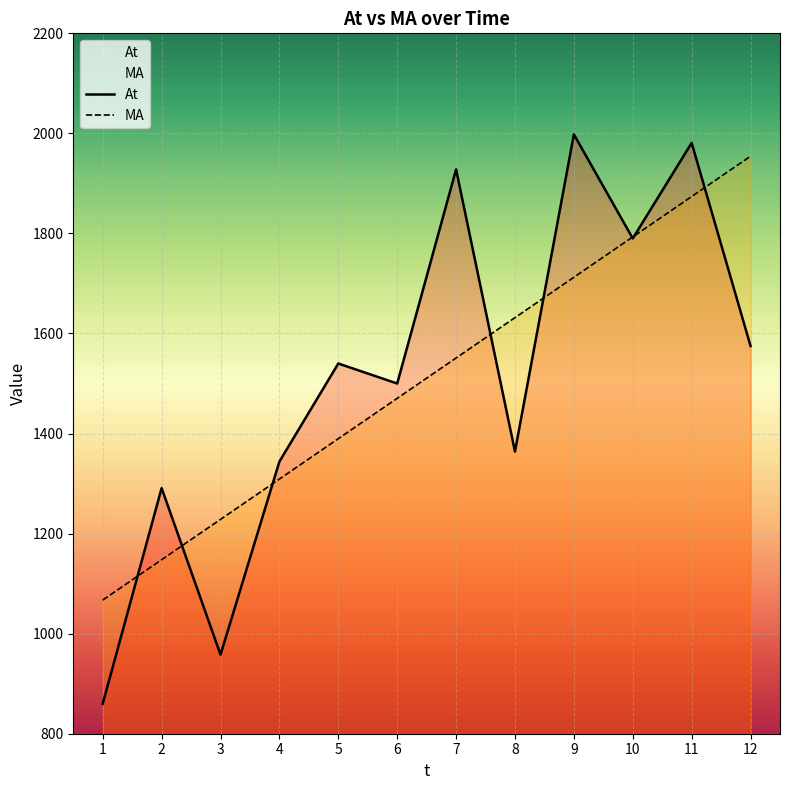

What is the value of the At point at the 8th from the left?

1364.0